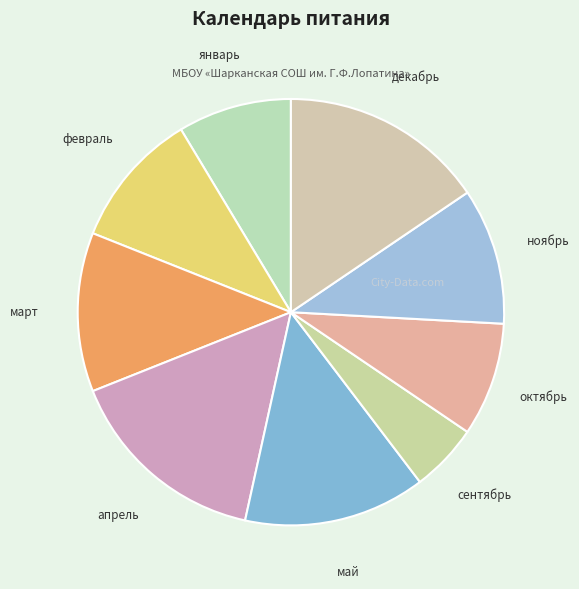

What is the ratio of the value at ноябрь to the value at январь?

1.2